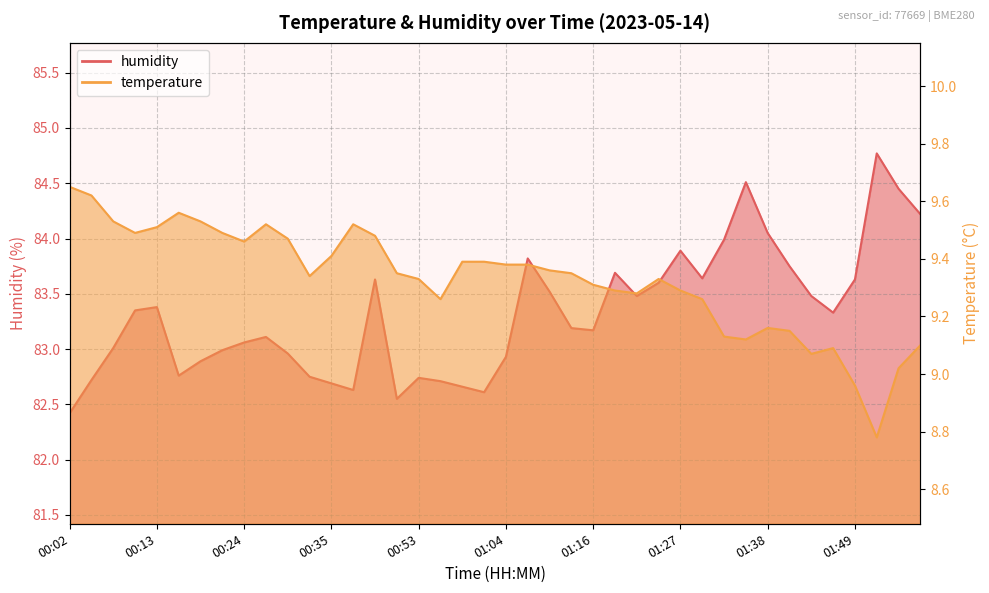

Which category has the highest value across all series?

01:52